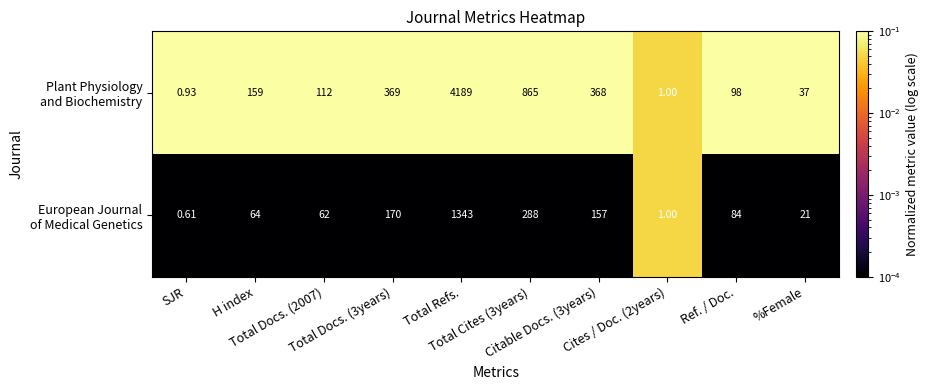

How many distinct data groups are displayed?

2